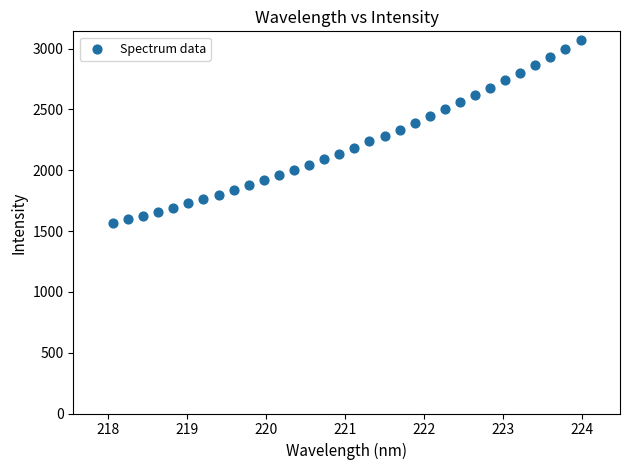

What is the range of X values (max minus min)?

5.9